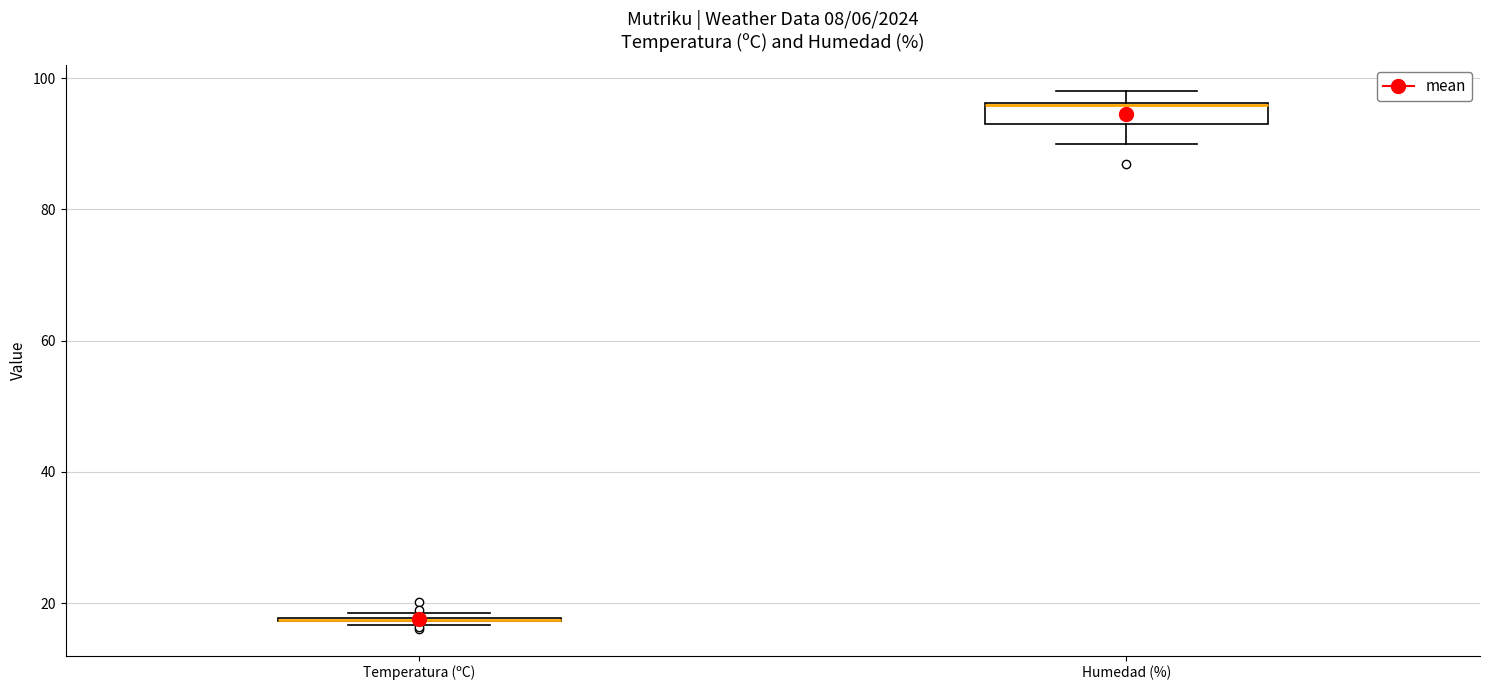

Reading left to right, transcribe this box plot: for each box, give where its median line is, the range the box spans, and where its two whiskers end, as read against the y-axis. The values are not printed on the chart, so give them approximately, as read against the axis.

Temperatura (ºC): box collapsed to a line at 18, whiskers 16 to 18
Humedad (%): median 96 (drawn on the box's upper edge), box 94 to 96, whiskers 90 to 98